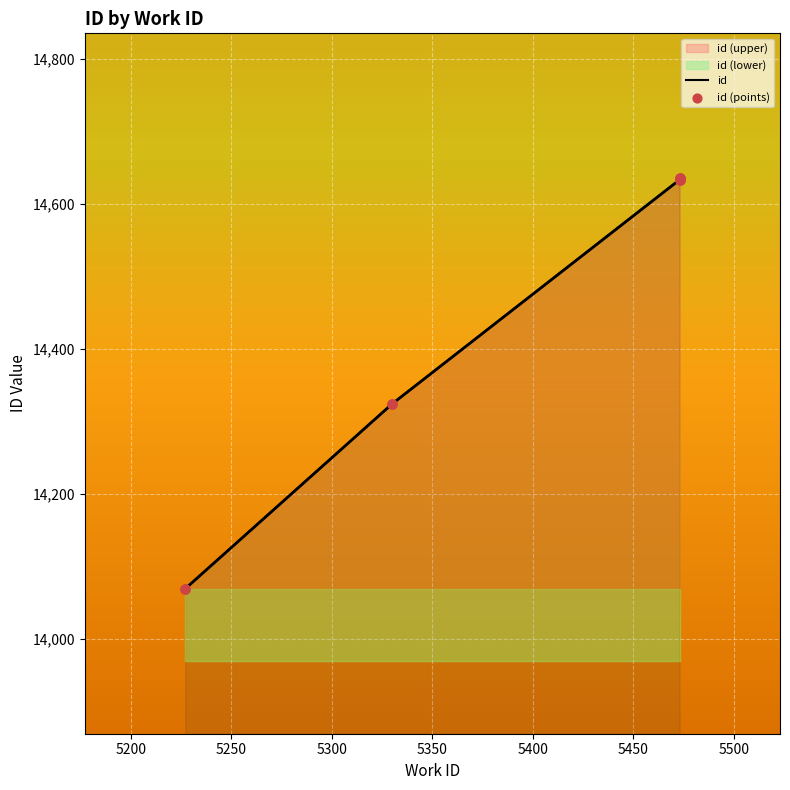

Between 5473 and 5473, which is larger?

5473